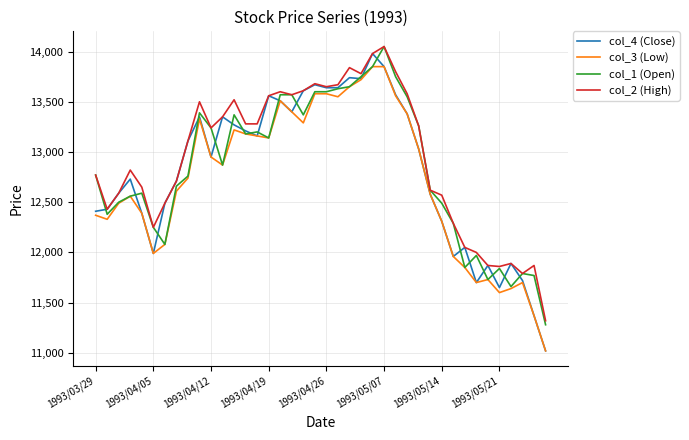

What is the smallest value displayed?

11020